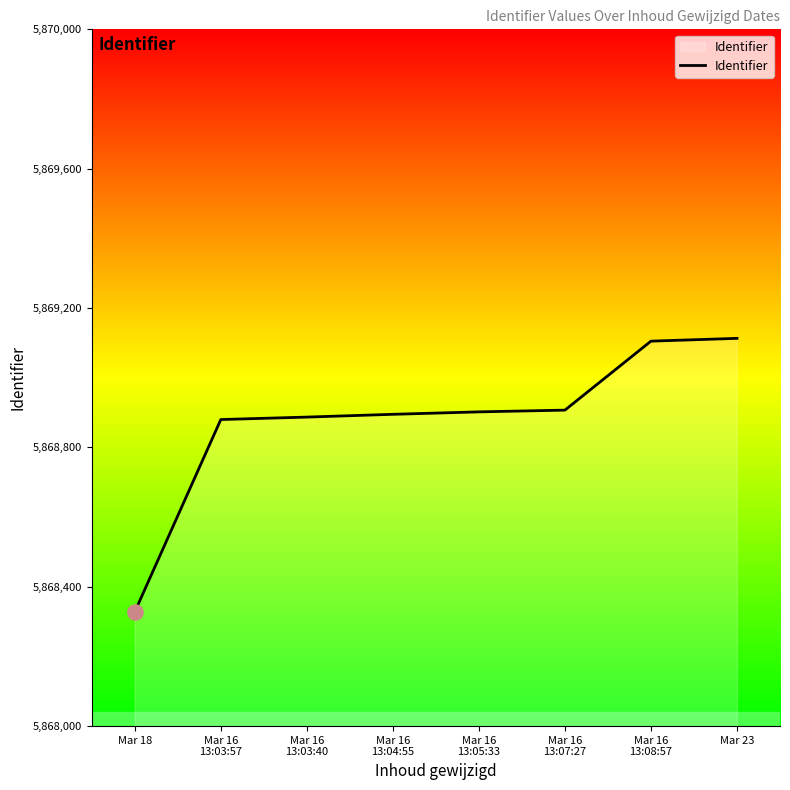

Which has a higher value, Mar 18 or Mar 23?

Mar 23